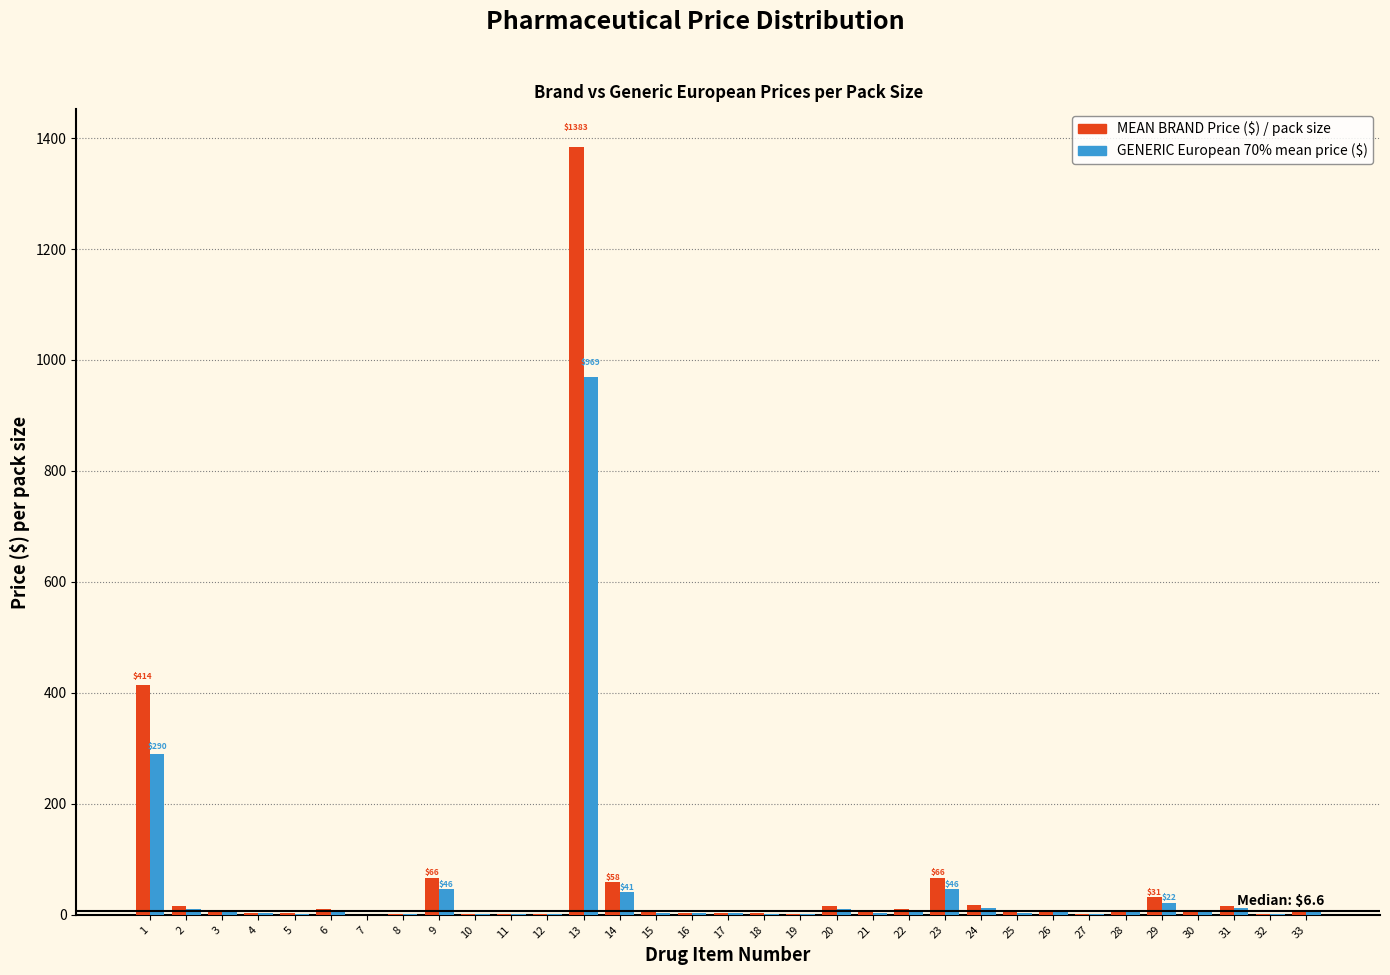

What is the maximum value shown in the chart?

1383.0